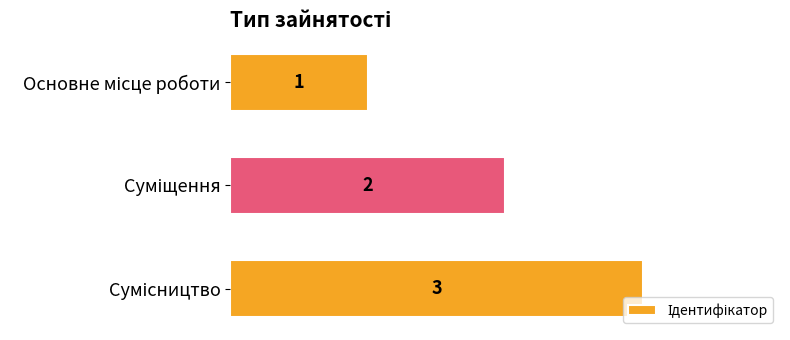

What is the sum of all values?

6